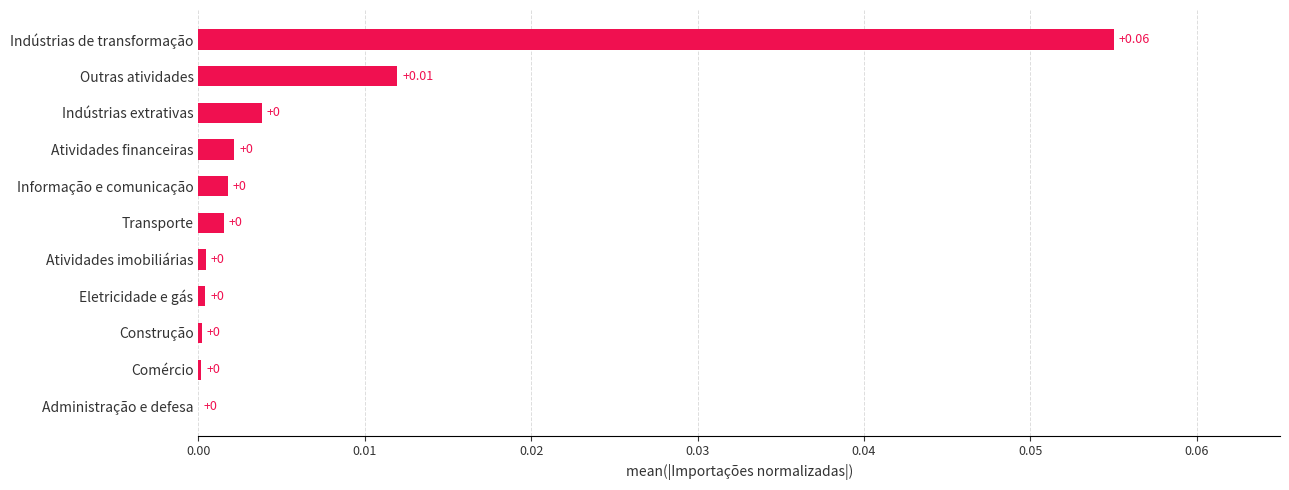

Which category has the highest value across all series?

Indústrias de transformação